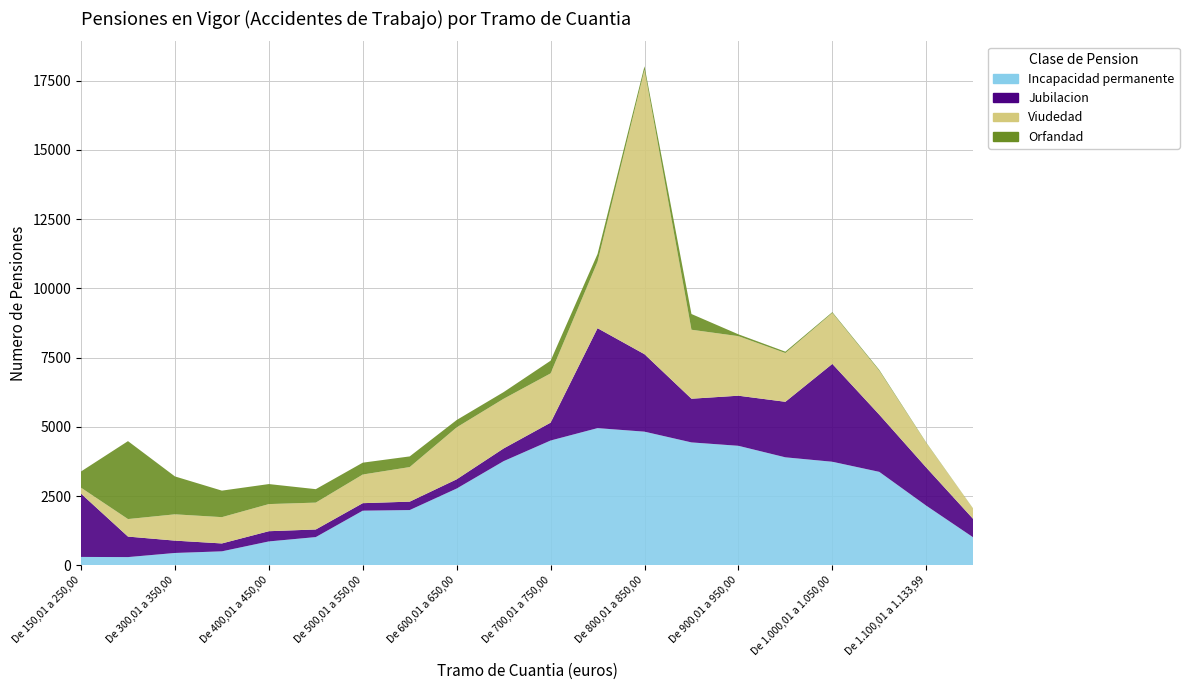

Reading right to left, list all the values displayed in this chart.

Incapacidad permanente: De 1.134,00 a 1.150,00=1007	De 1.100,01 a 1.133,99=2152	De 1.050,01 a 1.100,00=3373	De 1.000,01 a 1.050,00=3738	De 950,01 a 1000,00=3898	De 900,01 a 950,00=4314	De 850,01 a 900,00=4437	De 800,01 a 850,00=4825	De 750,01 a 800,00=4953	De 700,01 a 750,00=4505	De 650,01 a 700,00=3760	De 600,01 a 650,00=2770	De 550,01 a 600,00=1993	De 500,01 a 550,00=1971	De 450,01 a 500,00=1017	De 400,01 a 450,00=860	De 350,01 a 400,00=502	De 300,01 a 350,00=443	De 250,01 a 300,00=294	De 150,01 a 250,00=300
Jubilacion: De 1.134,00 a 1.150,00=664	De 1.100,01 a 1.133,99=1378	De 1.050,01 a 1.100,00=2066	De 1.000,01 a 1.050,00=3535	De 950,01 a 1000,00=2006	De 900,01 a 950,00=1810	De 850,01 a 900,00=1578	De 800,01 a 850,00=2798	De 750,01 a 800,00=3610	De 700,01 a 750,00=645	De 650,01 a 700,00=459	De 600,01 a 650,00=334	De 550,01 a 600,00=304	De 500,01 a 550,00=271	De 450,01 a 500,00=275	De 400,01 a 450,00=369	De 350,01 a 400,00=285	De 300,01 a 350,00=446	De 250,01 a 300,00=741	De 150,01 a 250,00=2286
Viudedad: De 1.134,00 a 1.150,00=371	De 1.100,01 a 1.133,99=888	De 1.050,01 a 1.100,00=1585	De 1.000,01 a 1.050,00=1841	De 950,01 a 1000,00=1761	De 900,01 a 950,00=2151	De 850,01 a 900,00=2492	De 800,01 a 850,00=10280	De 750,01 a 800,00=2398	De 700,01 a 750,00=1780	De 650,01 a 700,00=1794	De 600,01 a 650,00=1876	De 550,01 a 600,00=1249	De 500,01 a 550,00=1035	De 450,01 a 500,00=970	De 400,01 a 450,00=980	De 350,01 a 400,00=950	De 300,01 a 350,00=950	De 250,01 a 300,00=633	De 150,01 a 250,00=215
Orfandad: De 1.134,00 a 1.150,00=5	De 1.100,01 a 1.133,99=15	De 1.050,01 a 1.100,00=32	De 1.000,01 a 1.050,00=29	De 950,01 a 1000,00=50	De 900,01 a 950,00=66	De 850,01 a 900,00=568	De 800,01 a 850,00=120	De 750,01 a 800,00=283	De 700,01 a 750,00=458	De 650,01 a 700,00=241	De 600,01 a 650,00=266	De 550,01 a 600,00=385	De 500,01 a 550,00=428	De 450,01 a 500,00=486	De 400,01 a 450,00=723	De 350,01 a 400,00=958	De 300,01 a 350,00=1369	De 250,01 a 300,00=2815	De 150,01 a 250,00=586
Total pensiones: De 1.134,00 a 1.150,00=2053	De 1.100,01 a 1.133,99=4444	De 1.050,01 a 1.100,00=7075	De 1.000,01 a 1.050,00=9167	De 950,01 a 1000,00=7736	De 900,01 a 950,00=8361	De 850,01 a 900,00=9106	De 800,01 a 850,00=18035	De 750,01 a 800,00=11262	De 700,01 a 750,00=7405	De 650,01 a 700,00=6267	De 600,01 a 650,00=5300	De 550,01 a 600,00=3950	De 500,01 a 550,00=3708	De 450,01 a 500,00=2751	De 400,01 a 450,00=2938	De 350,01 a 400,00=2698	De 300,01 a 350,00=3214	De 250,01 a 300,00=4503	De 150,01 a 250,00=3387